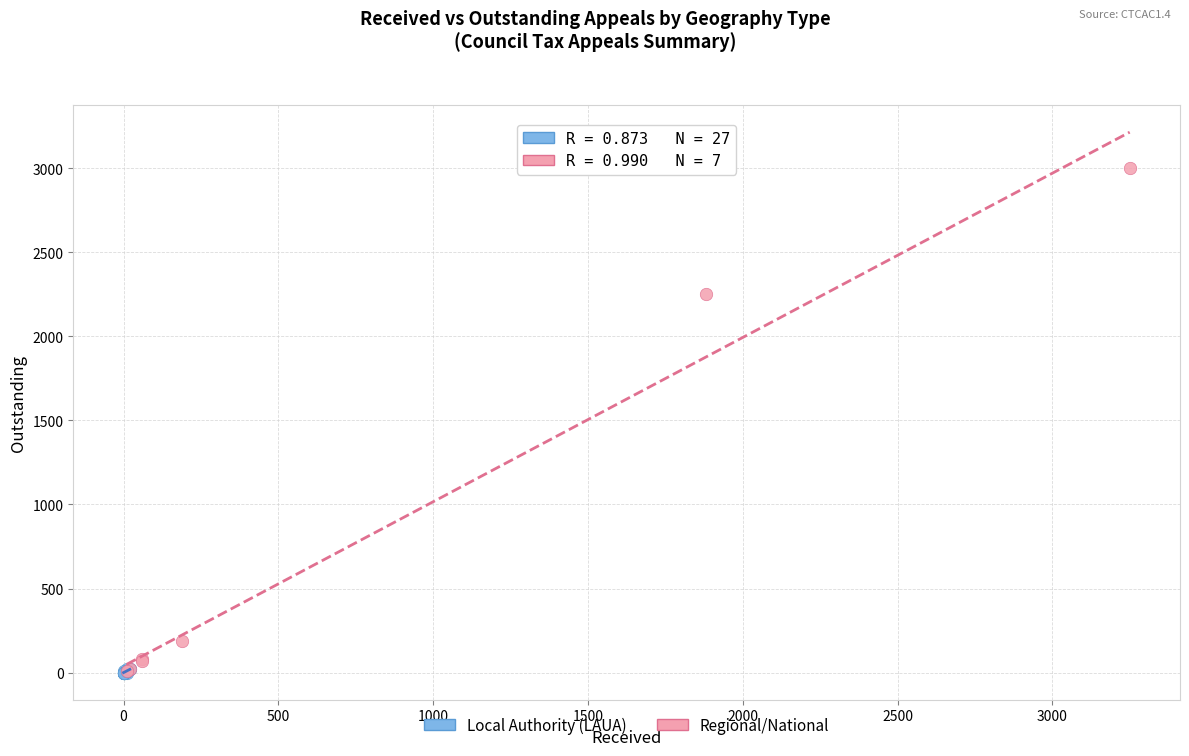

Which series has the largest Y range (max minus min)?

Regional/National